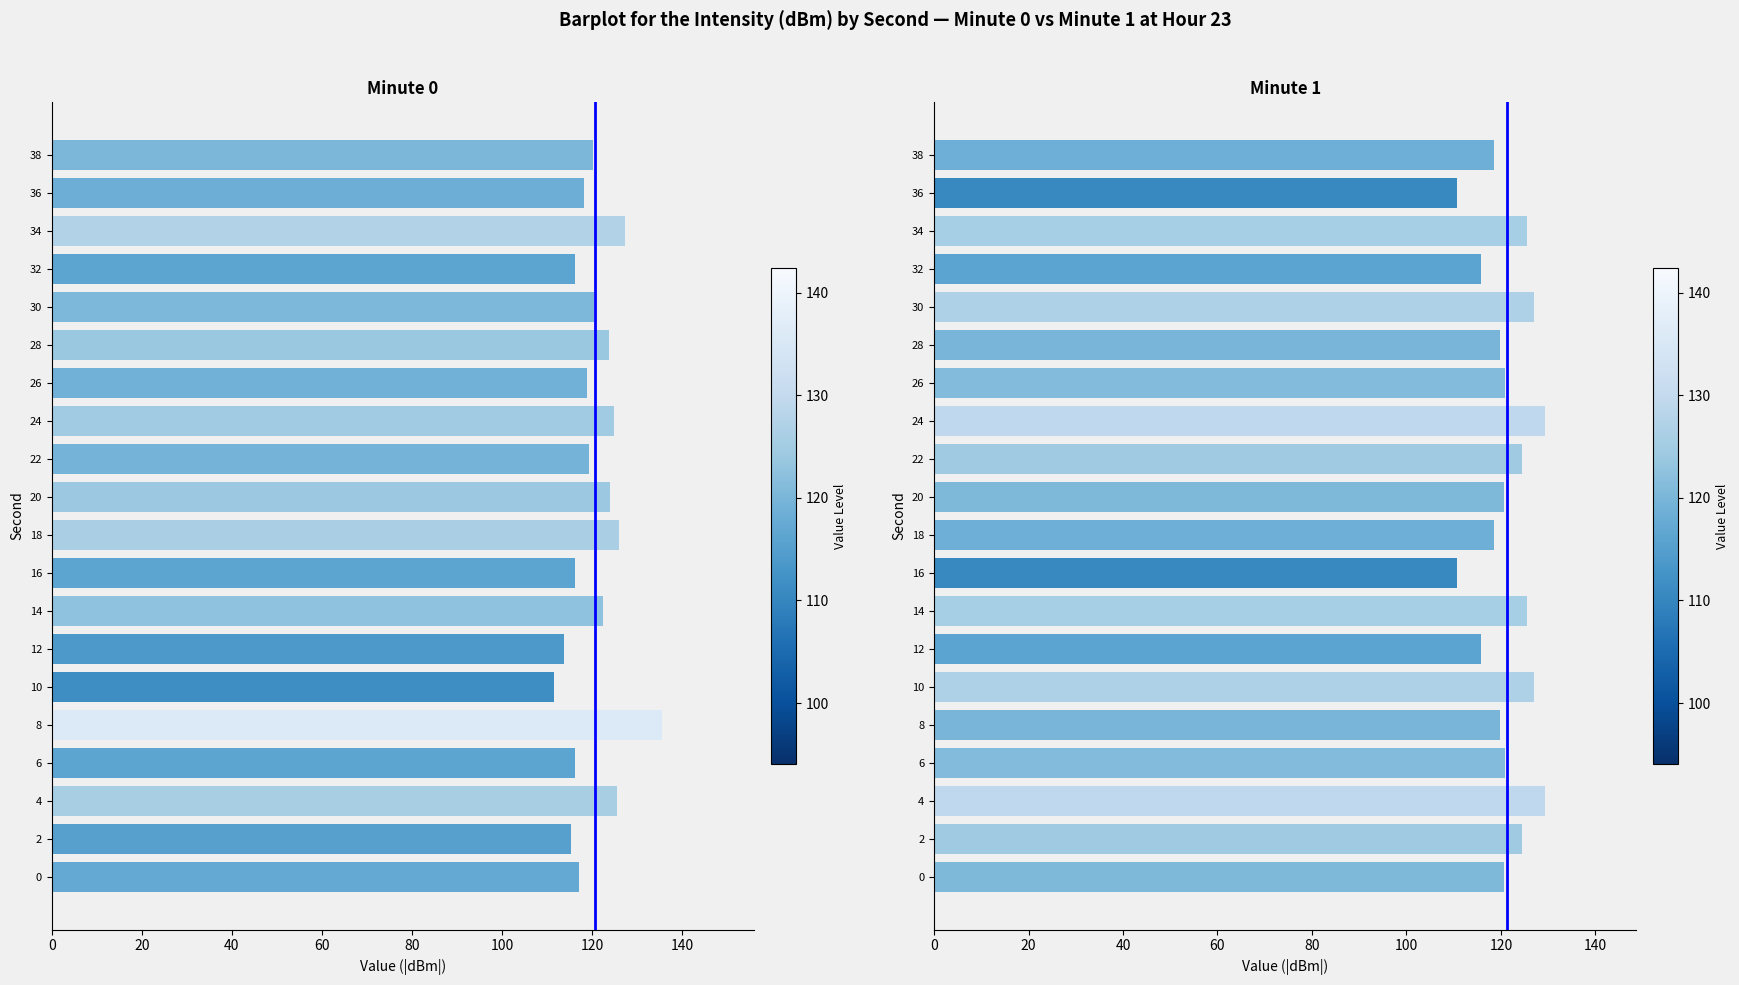

What is the value of the 13th bar from the left?

129.2